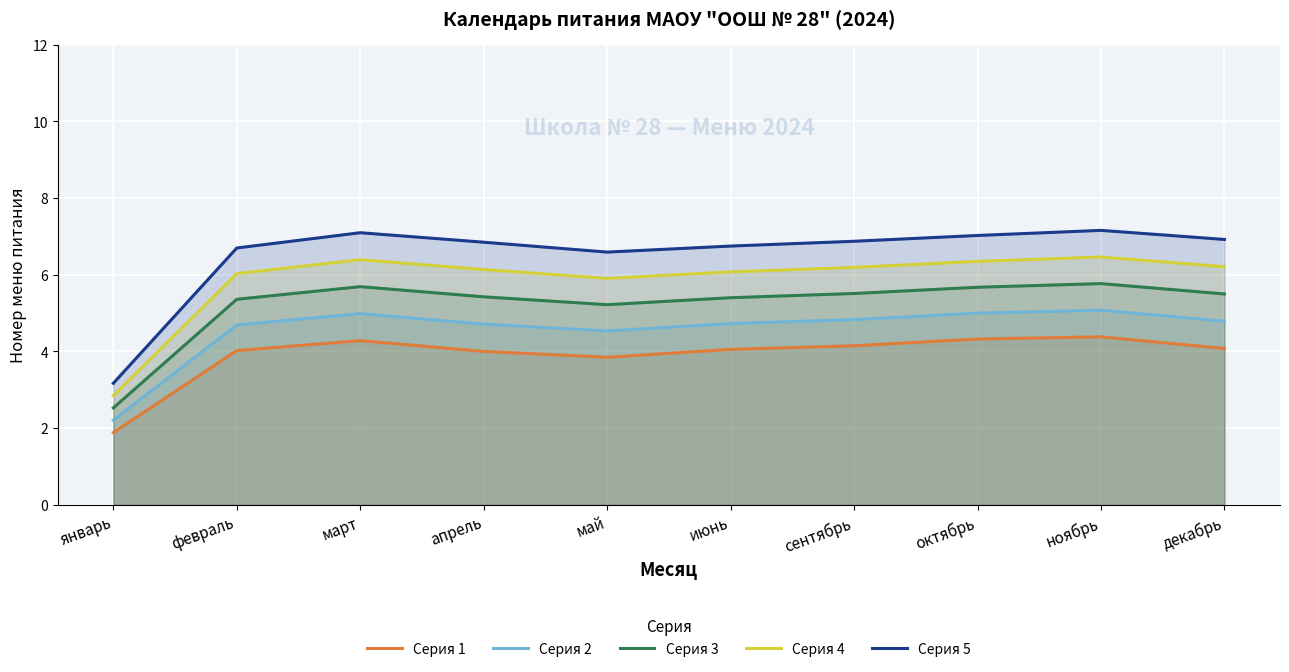

True or false: Серия 3 and Серия 5 cross at least once.

False